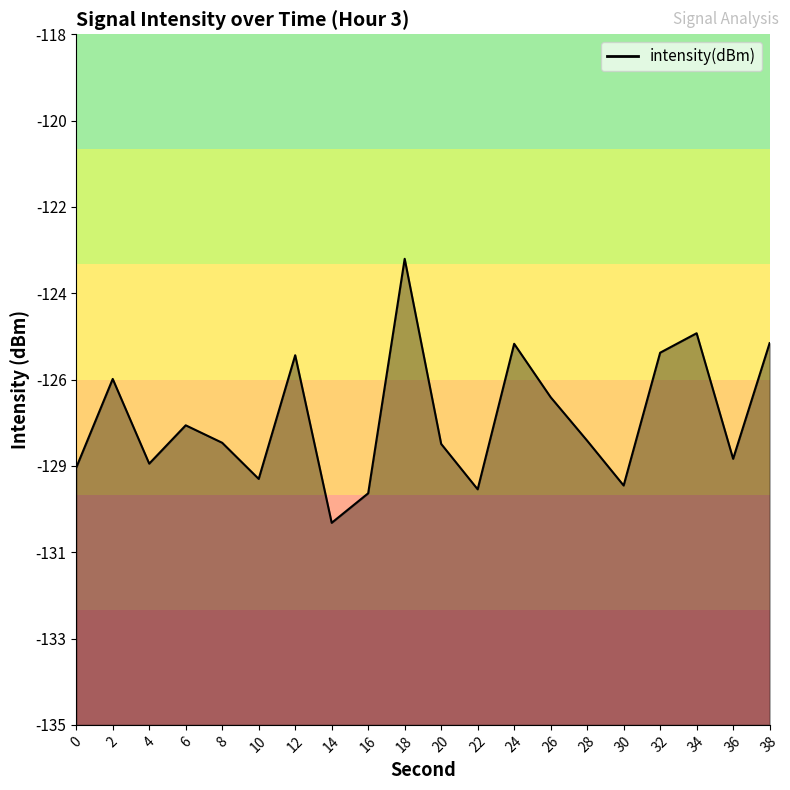

True or false: the data has more than 2 interior local peaks.

True